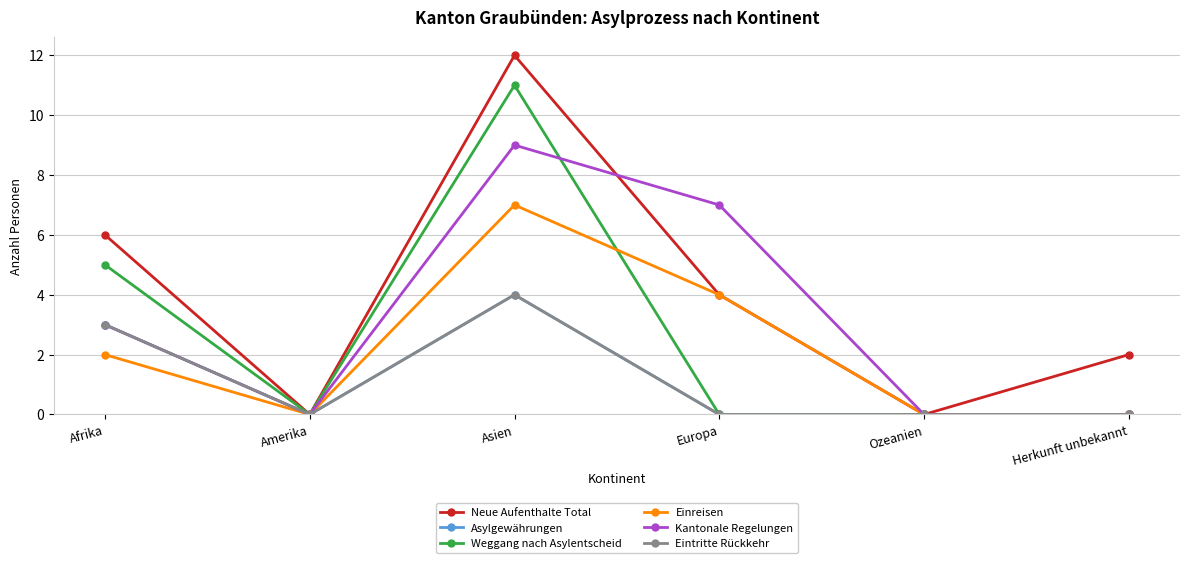

Where does the Einreisen series first go above 2?

Asien